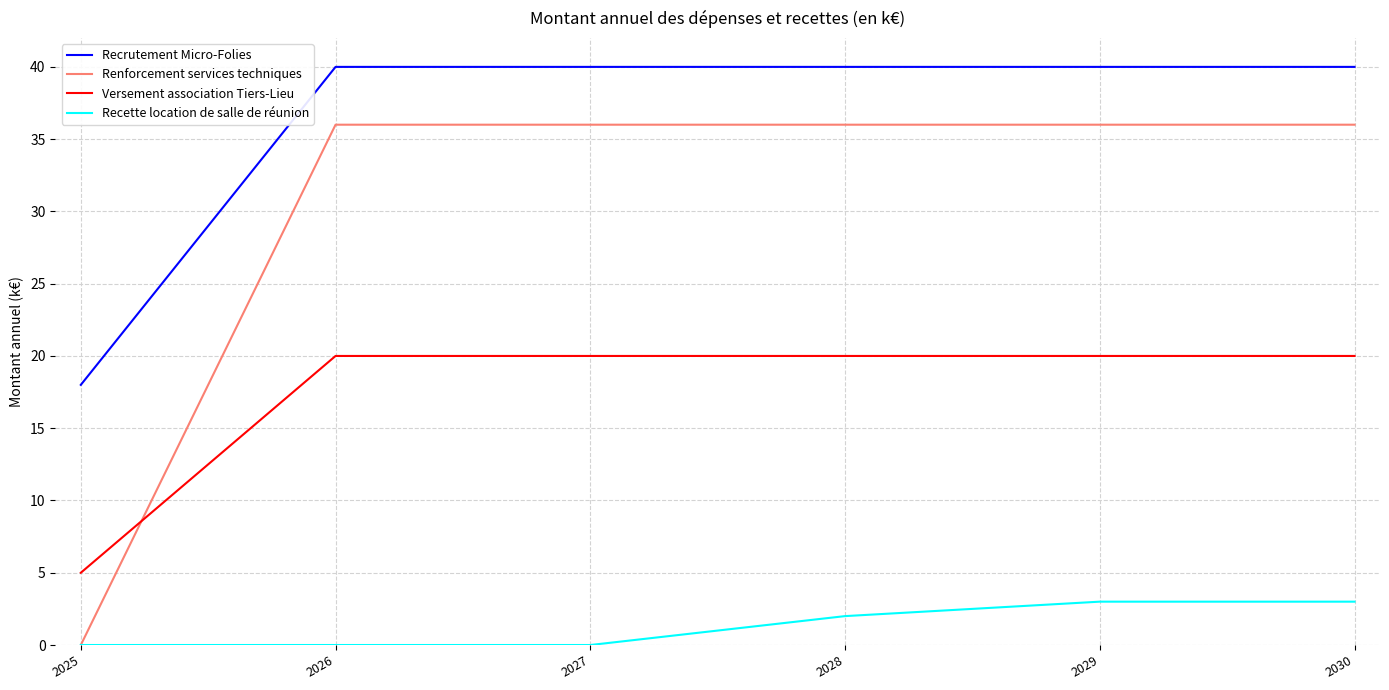

What are all the series names shown in the legend?

Recrutement Micro-Folies, Renforcement services techniques, Versement association Tiers-Lieu, Recette location de salle de réunion